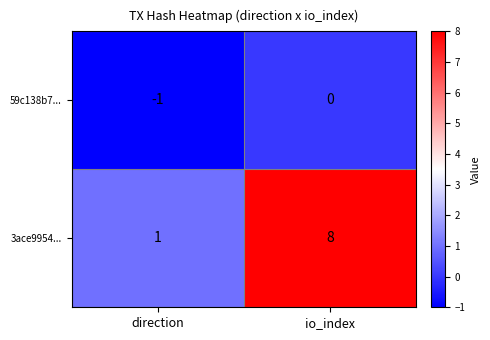

What is the difference between the maximum and minimum values in the 3ace9954... series?

7